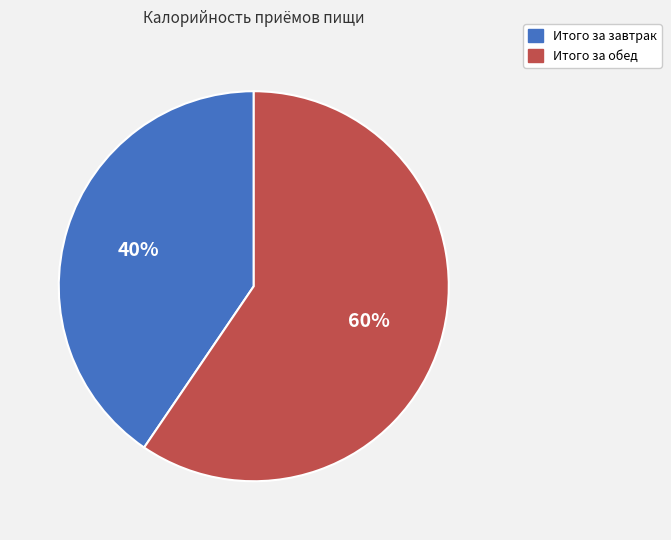

Between Итого за завтрак and Итого за обед, which is larger?

Итого за обед